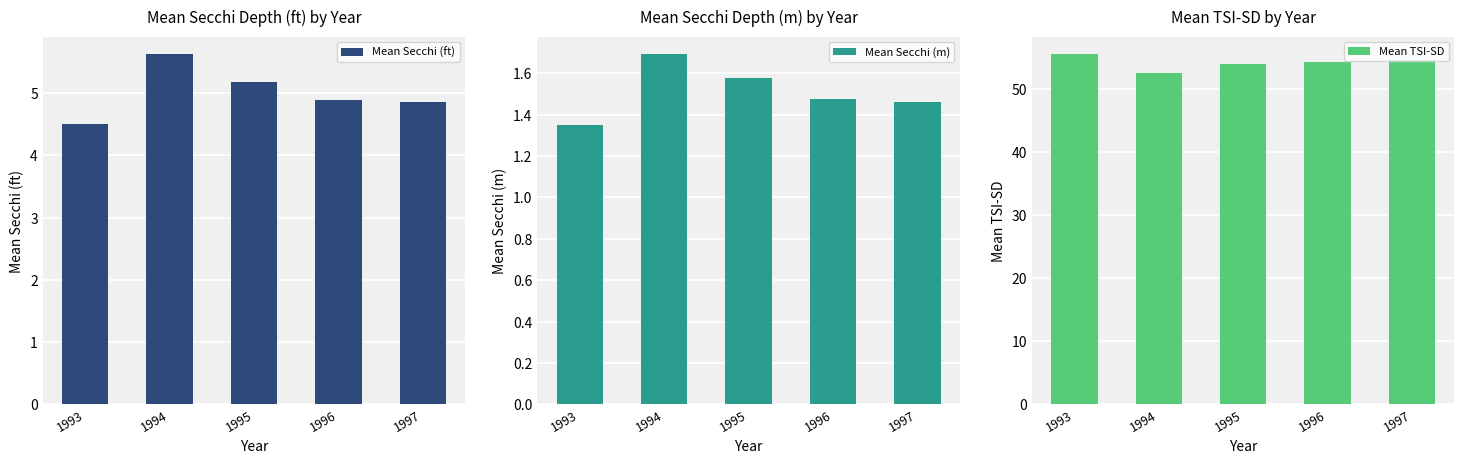

List the labels in order of Mean Secchi (ft) value, smallest first.

1993, 1997, 1996, 1995, 1994